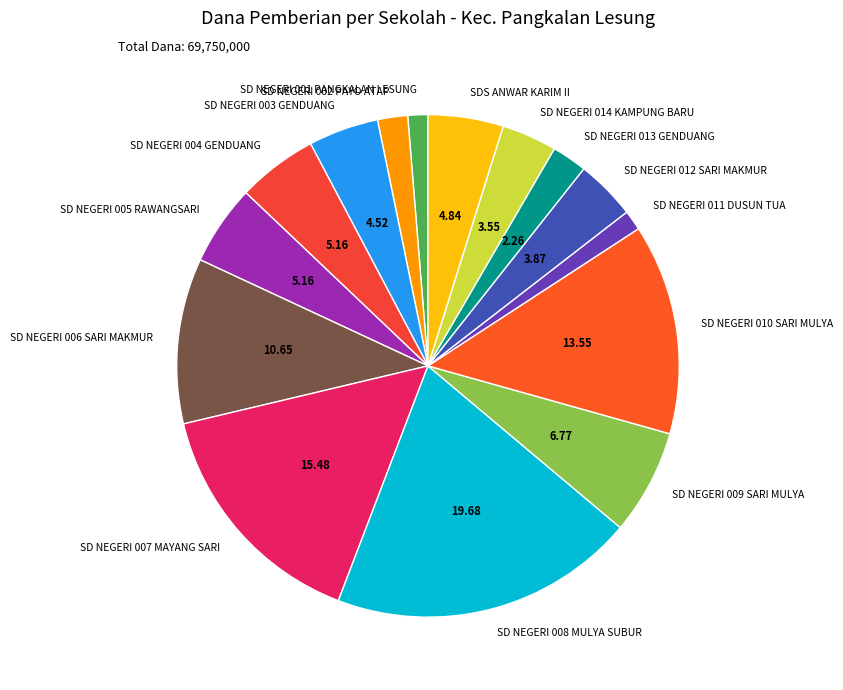

What is the largest slice in the pie chart?

SD NEGERI 008 MULYA SUBUR